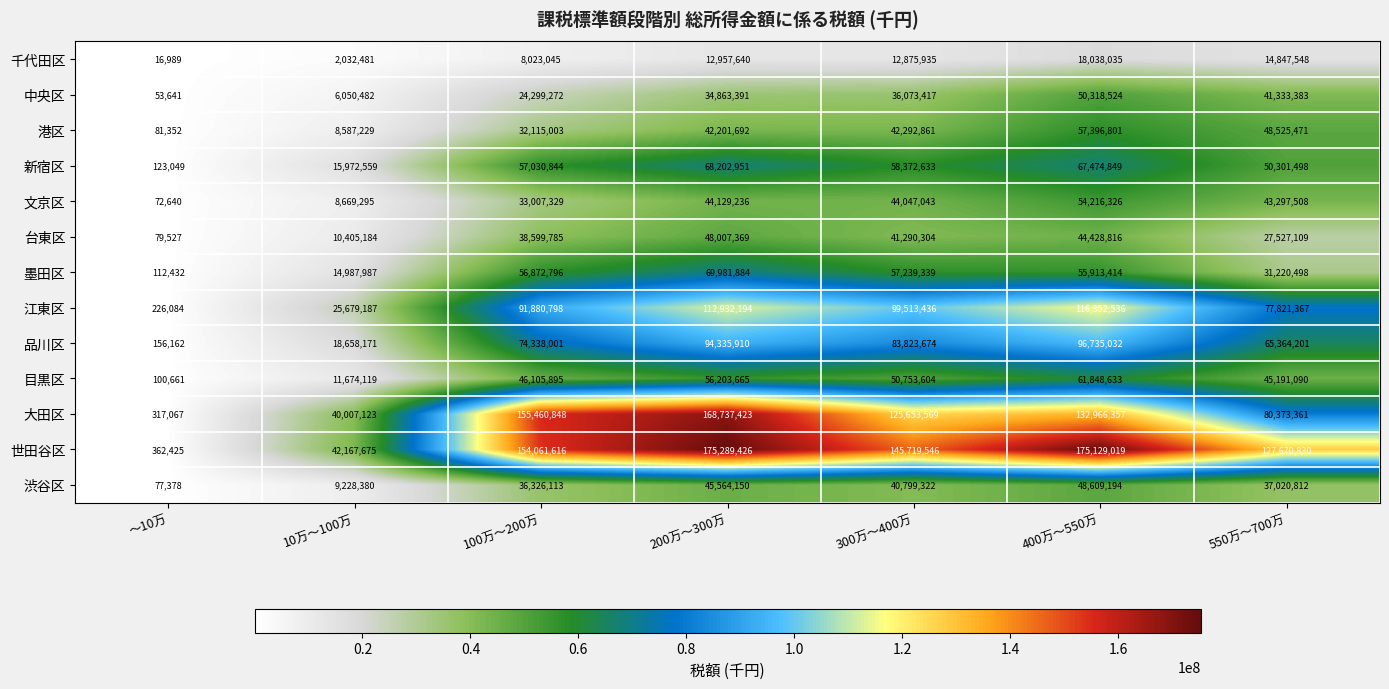

Which series has the largest total across all categories?

世田谷区